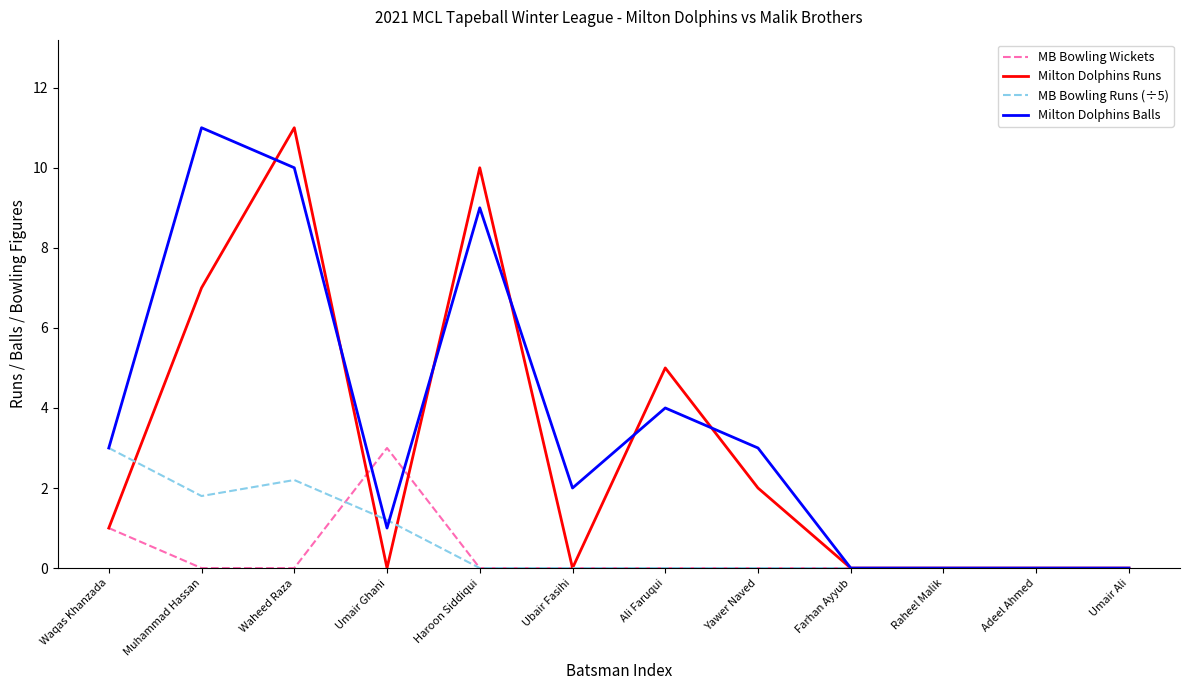

What is the difference between the Milton Dolphins Balls values at Ubair Fasihi and Farhan Ayyub?

2.0